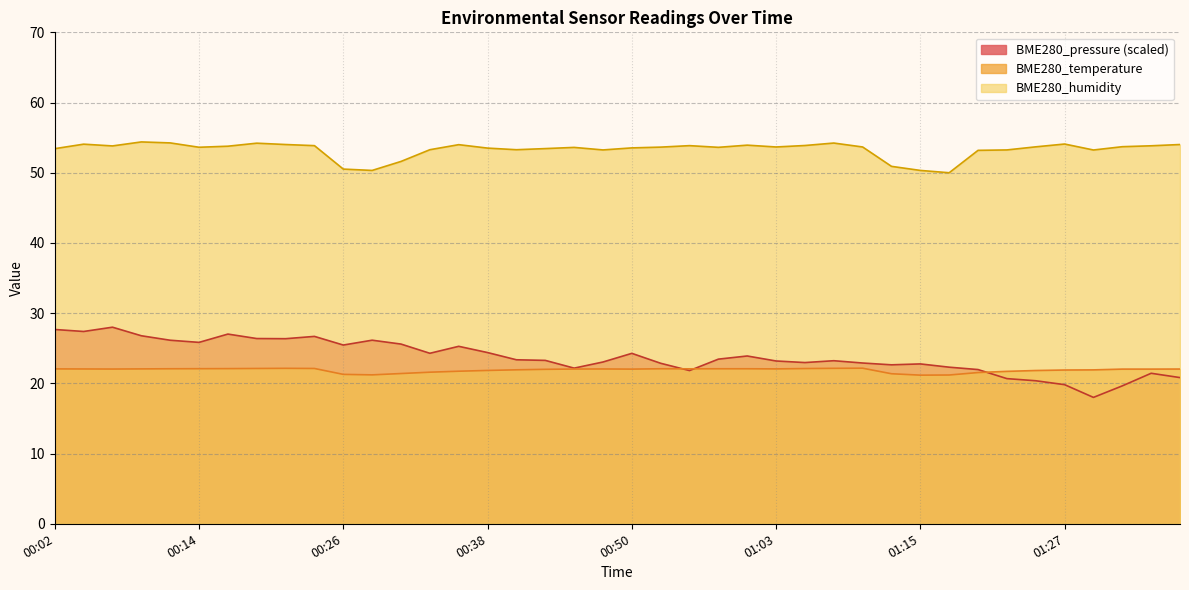

True or false: BME280_temperature has a value of 7.1 at 01:00.

False